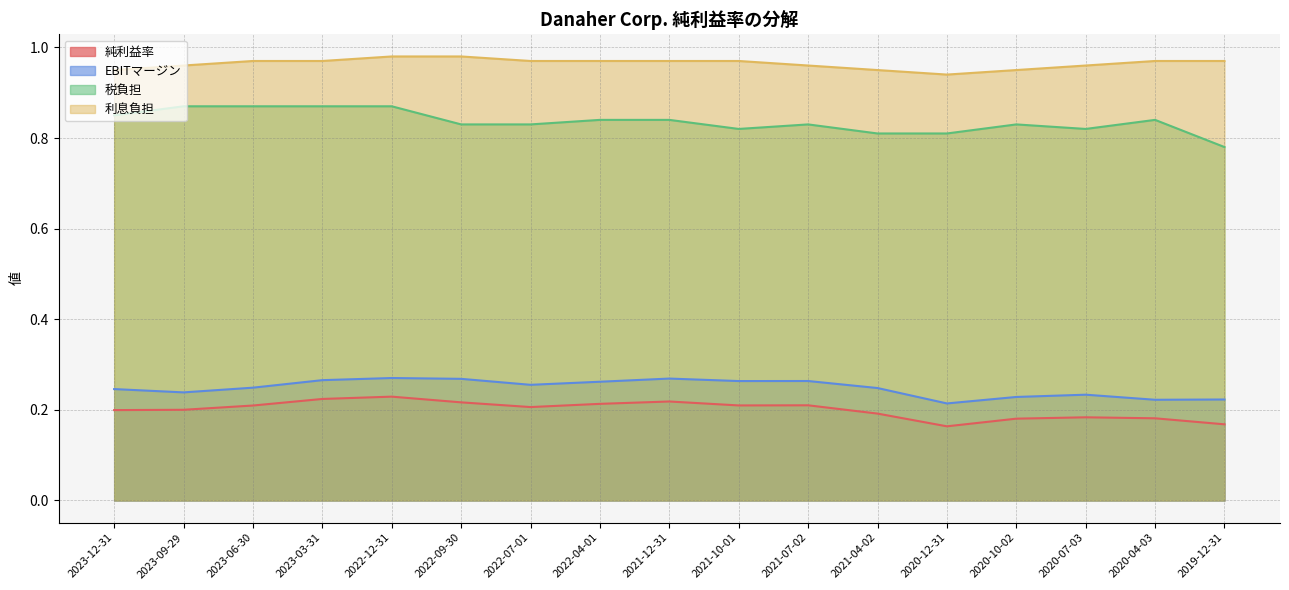

What is the difference between the highest and lowest values at 2023-12-31?

0.8